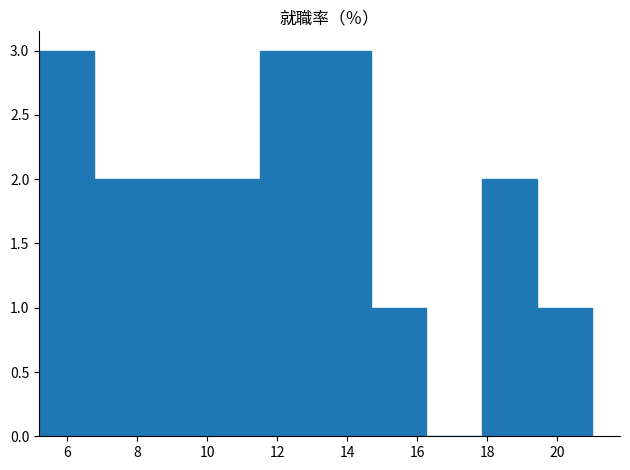

What is the height of the bar covering 19.42 to 21.00 on the x-axis? Neither the bar edges nor the heights are printed on the chart, so give them approximately, as read against the axes.

1